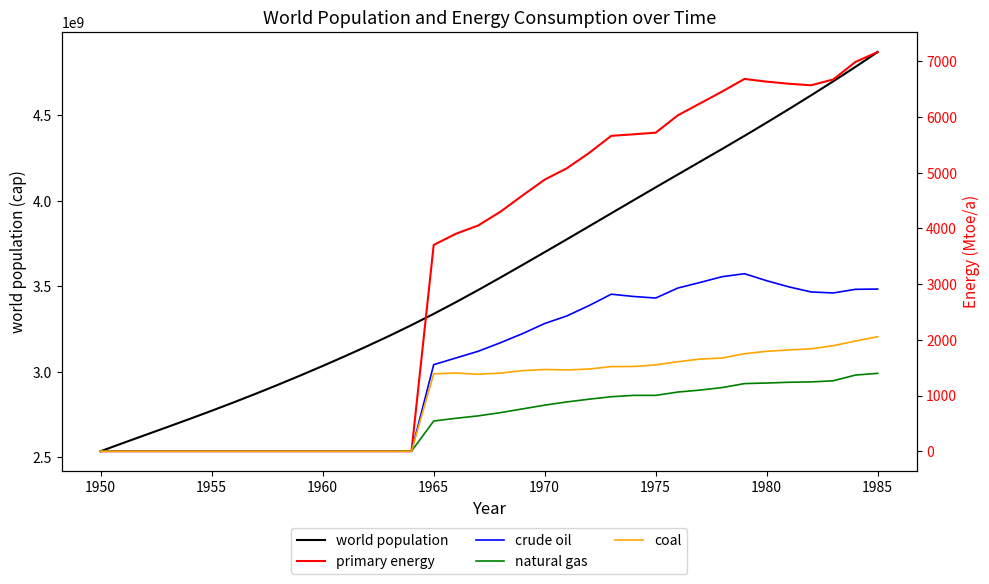

True or false: crude oil and coal cross at least once.

False